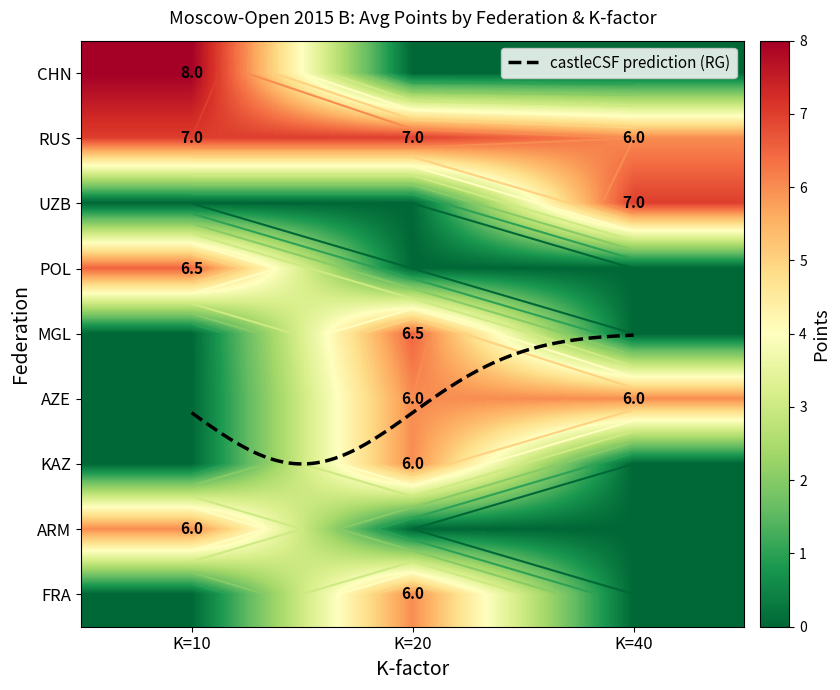

Reading left to right, transcribe all the data shown in this chart.

CHN: 8.0	0.0	0.0
RUS: 7.0	7.0	6.0
UZB: 0.0	0.0	7.0
POL: 6.5	0.0	0.0
MGL: 0.0	6.5	0.0
AZE: 0.0	6.0	6.0
KAZ: 0.0	6.0	0.0
ARM: 6.0	0.0	0.0
FRA: 0.0	6.0	0.0